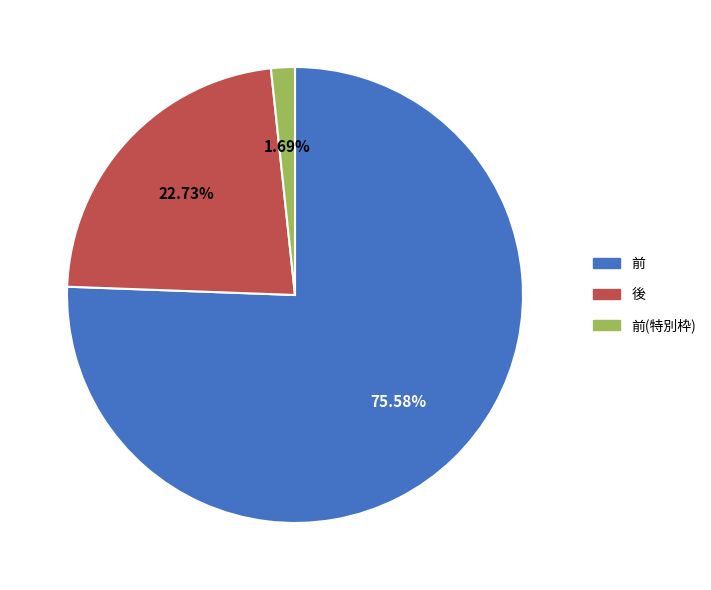

Does any single category account for the majority?

Yes